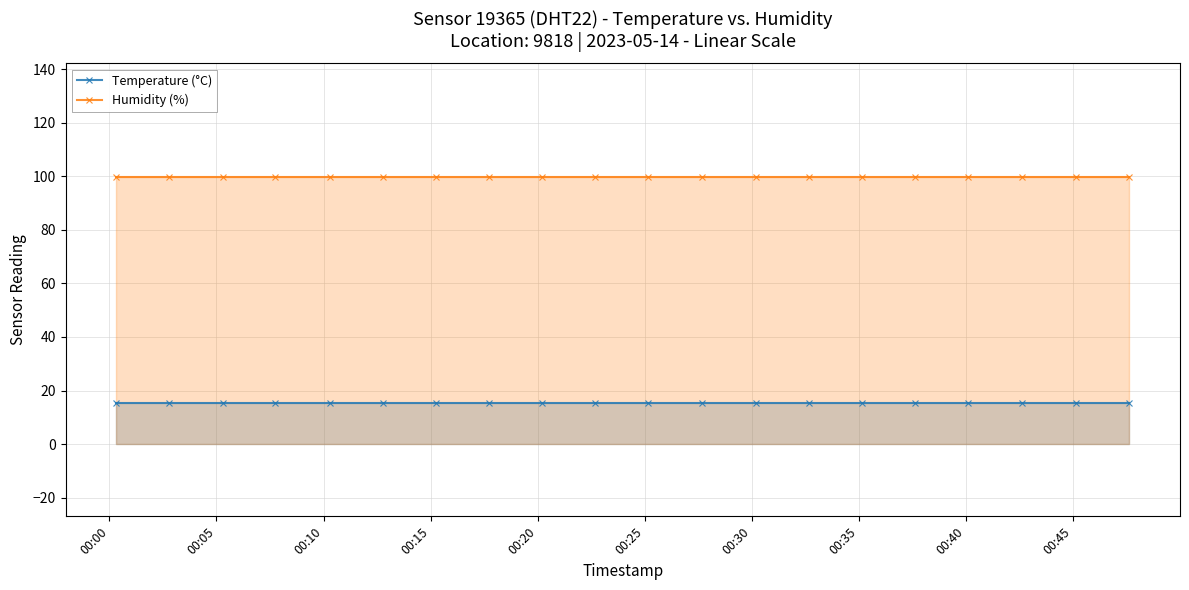

Which series has the largest total across all categories?

Humidity (%)